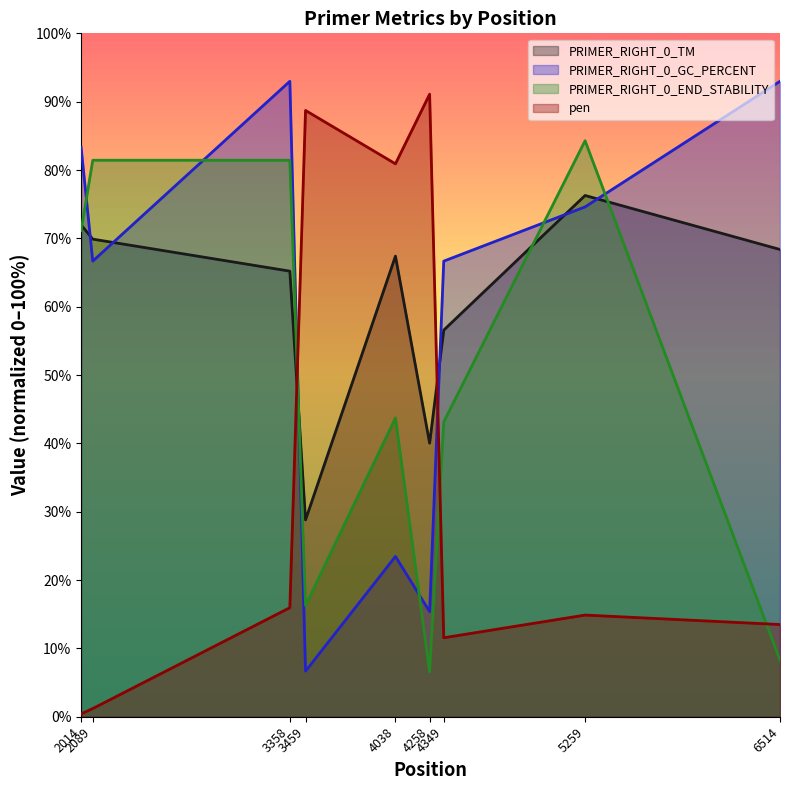

At which category is the sum across all series the highest?

3358